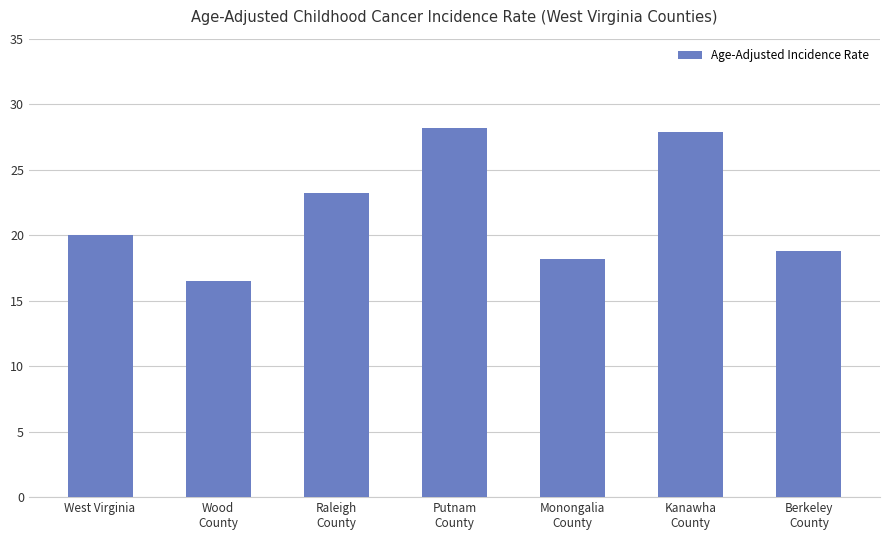

Reading left to right, list all the values displayed in this chart.

20.0	16.5	23.2	28.2	18.2	27.9	18.8